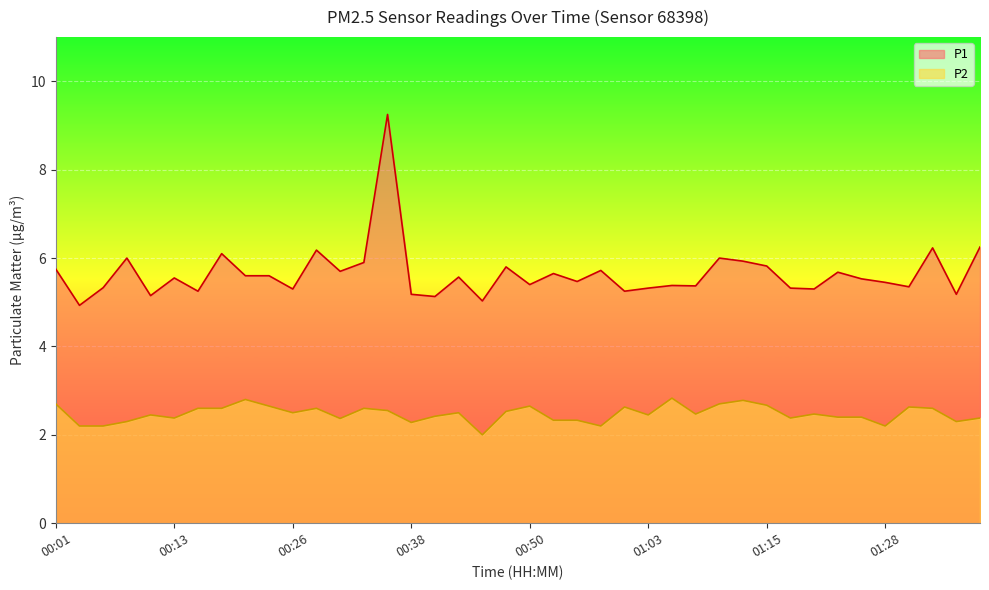

Rank the series by their maximum value, from highest to lowest.

P1, P2